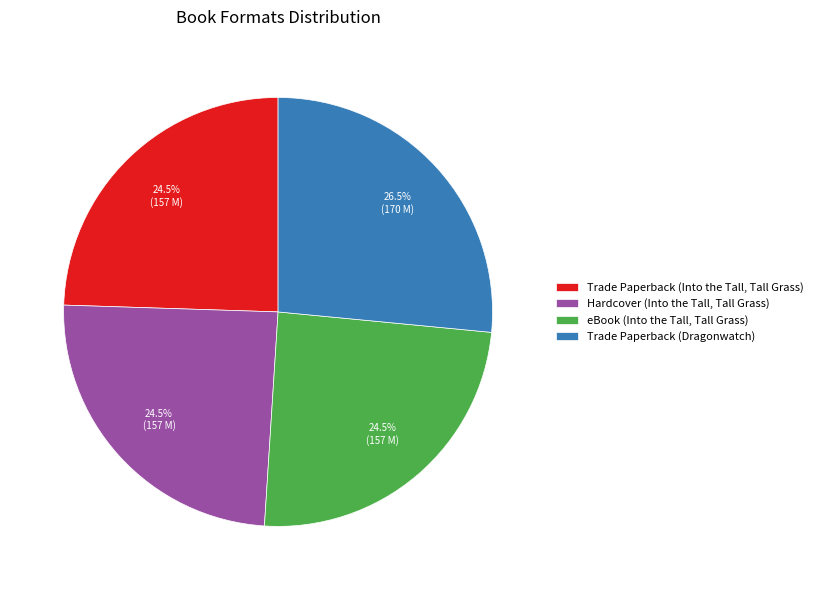

How many segments does this pie chart have?

4